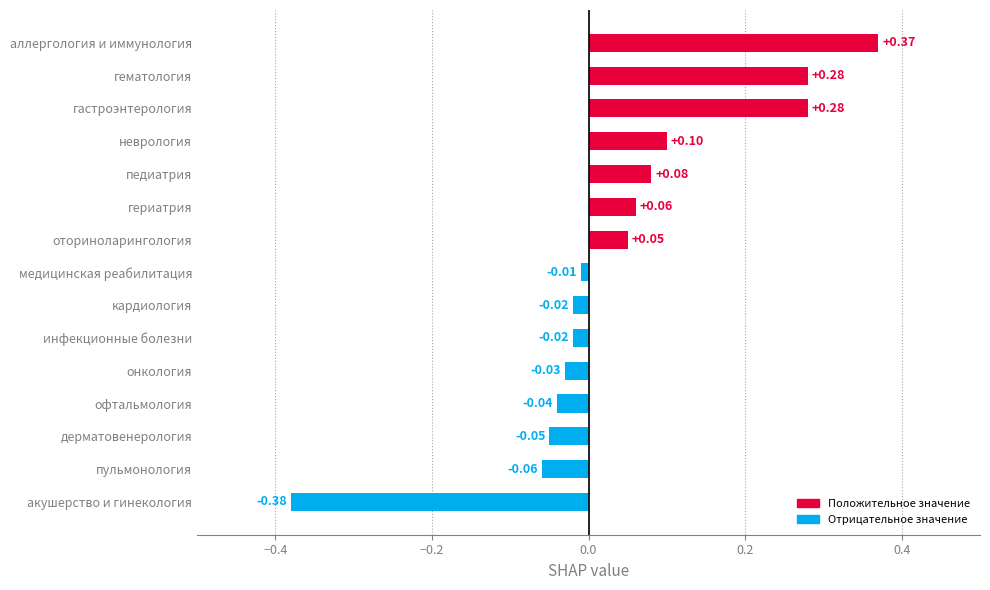

How many positive values are there?

7